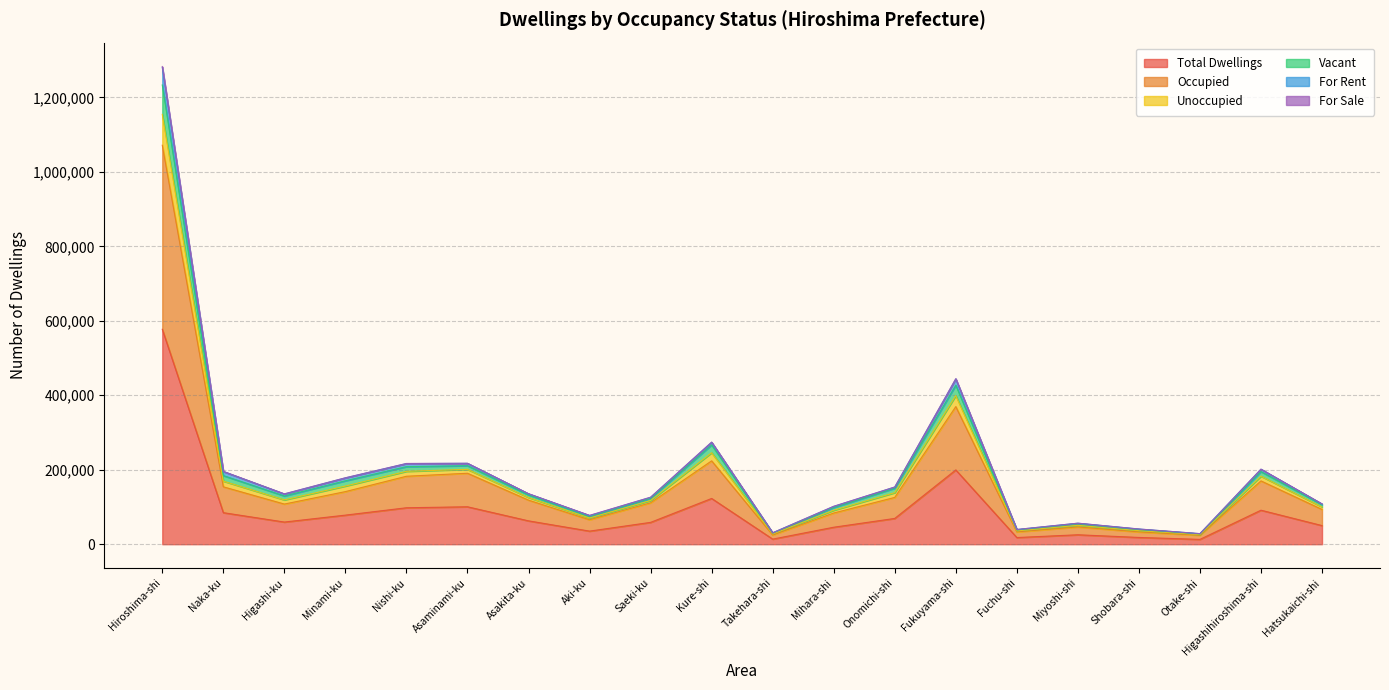

At which label does Total Dwellings reach its peak?

Hiroshima-shi